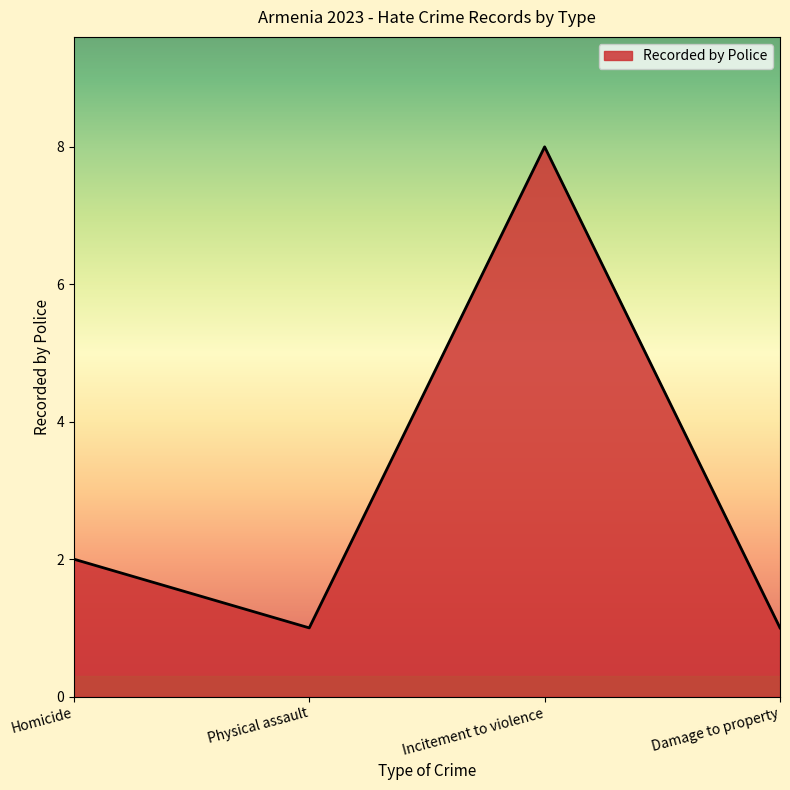

Approximately how many times larger is the value at Damage to property compared to Incitement to violence?

0.1